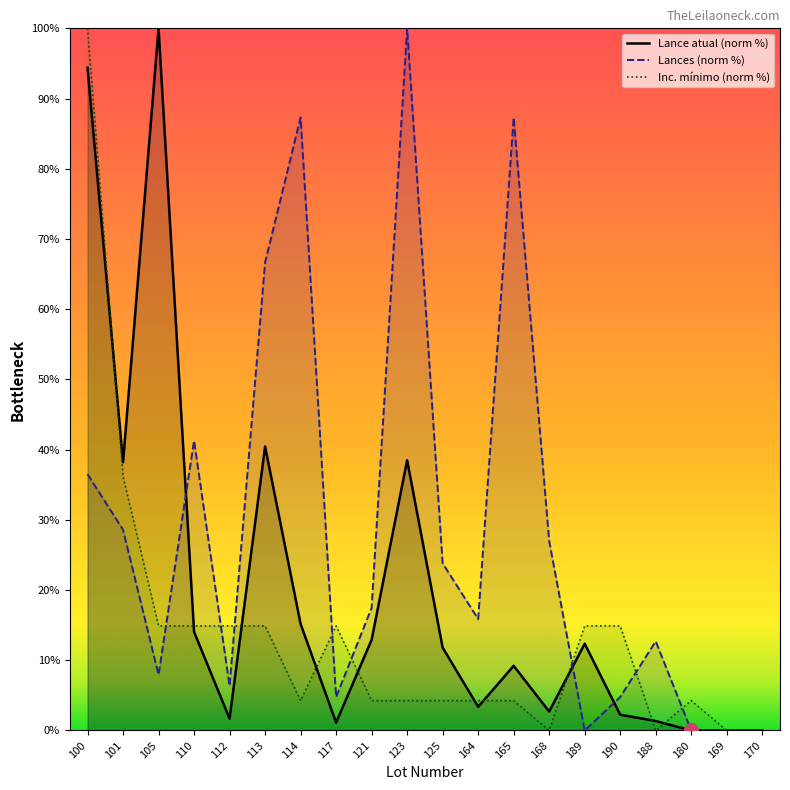

True or false: Lances (norm %) has more than 2 interior local peaks.

True